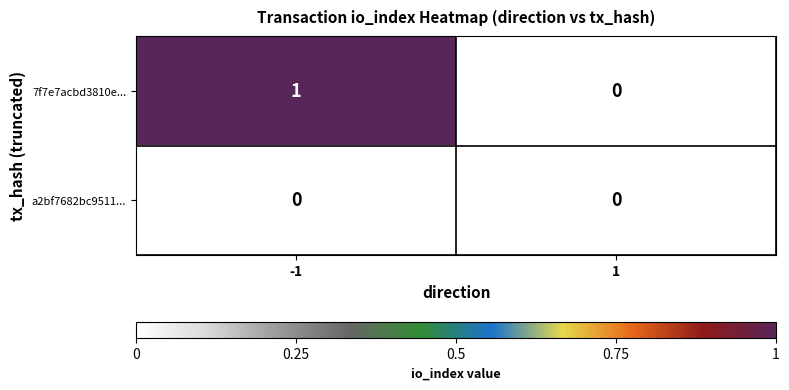

Is the value of 7f7e7acbd3810e... at -1 greater than the value of a2bf7682bc9511... at -1?

Yes